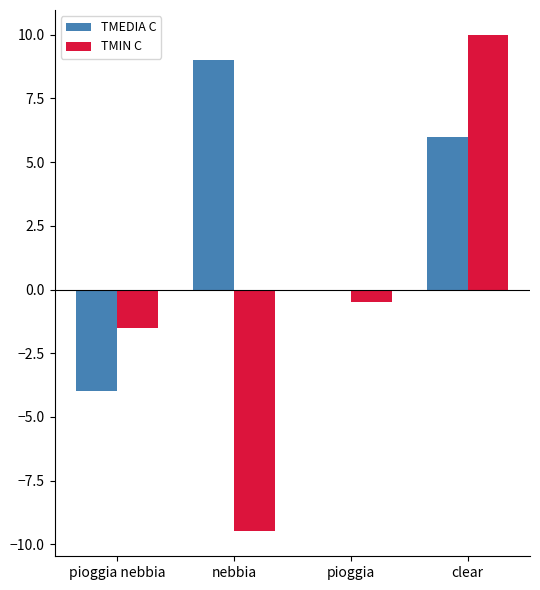

True or false: TMEDIA C has a value of 6.0 at clear.

True